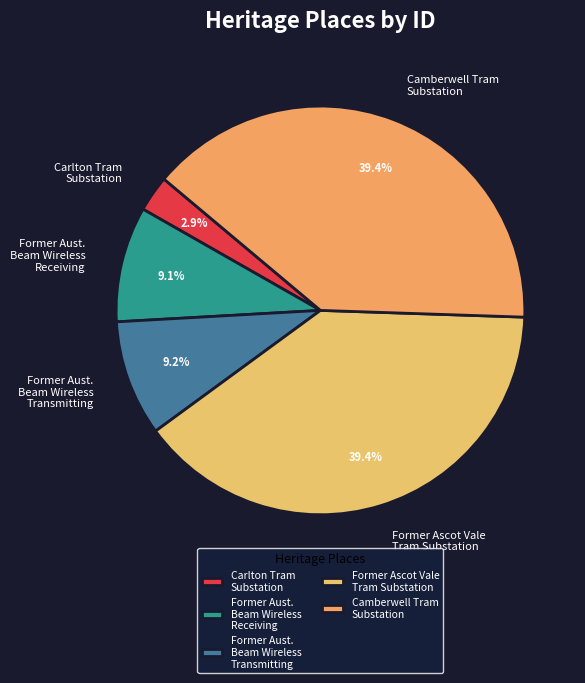

To the nearest percent, what is the average slice percentage?

20%